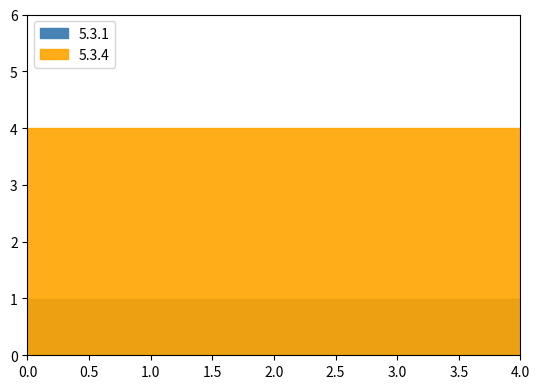

Is it true that 5.3.4 equals 4.0 at 2022-03-31?

True